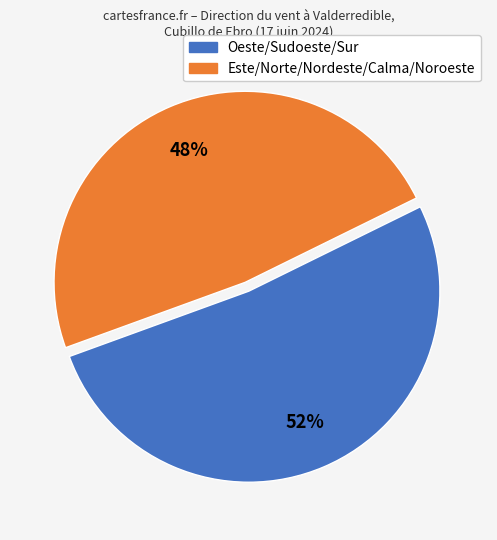

What percentage is the Este/Norte/Nordeste/Calma/Noroeste slice, to the nearest percent?

48%